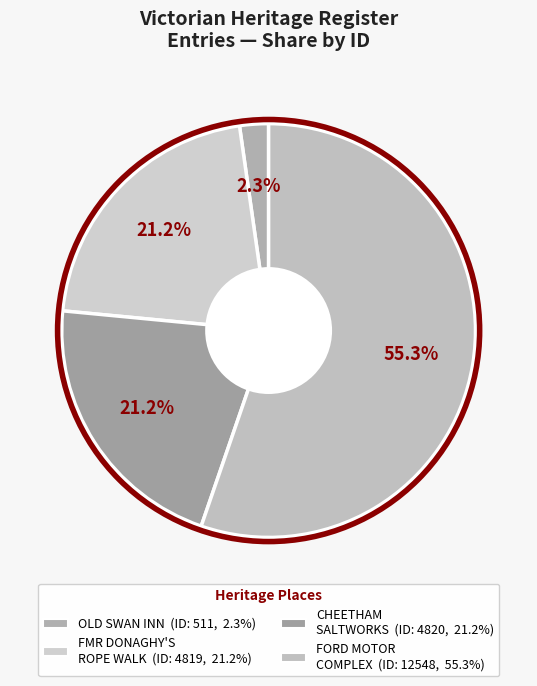

Which category accounts for the majority?

FORD MOTOR COMPANY COMPLEX